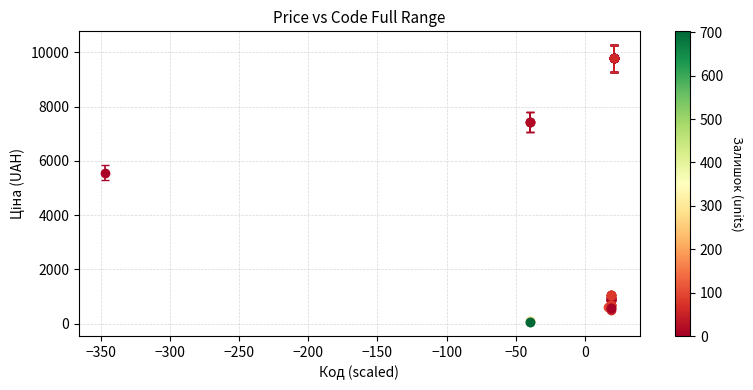

What Y value in the scatter plot is closest to 4915?

5560.3